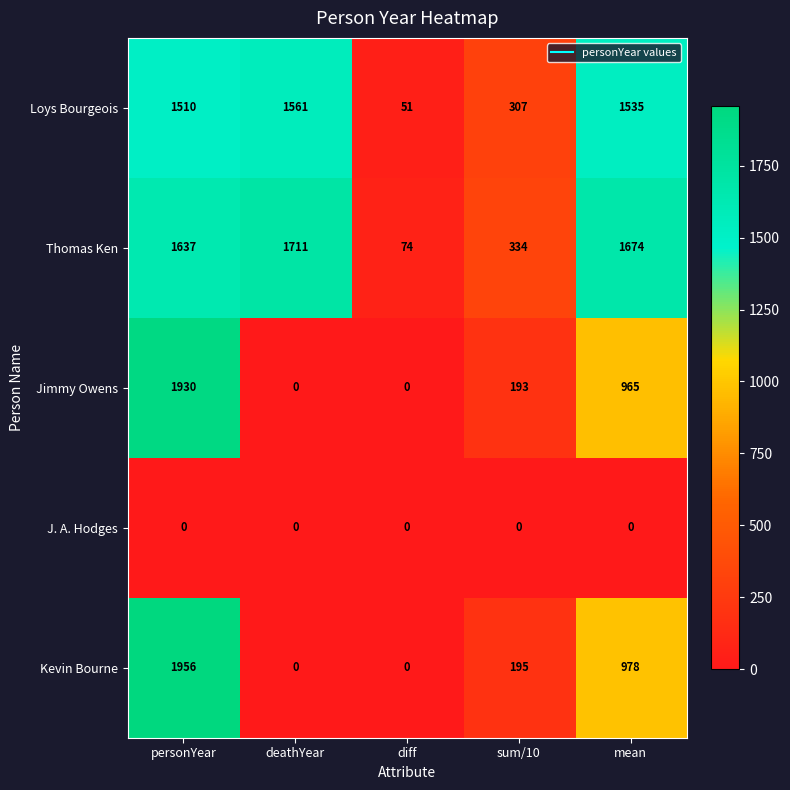

At how many categories does at least one series exceed 388?

3